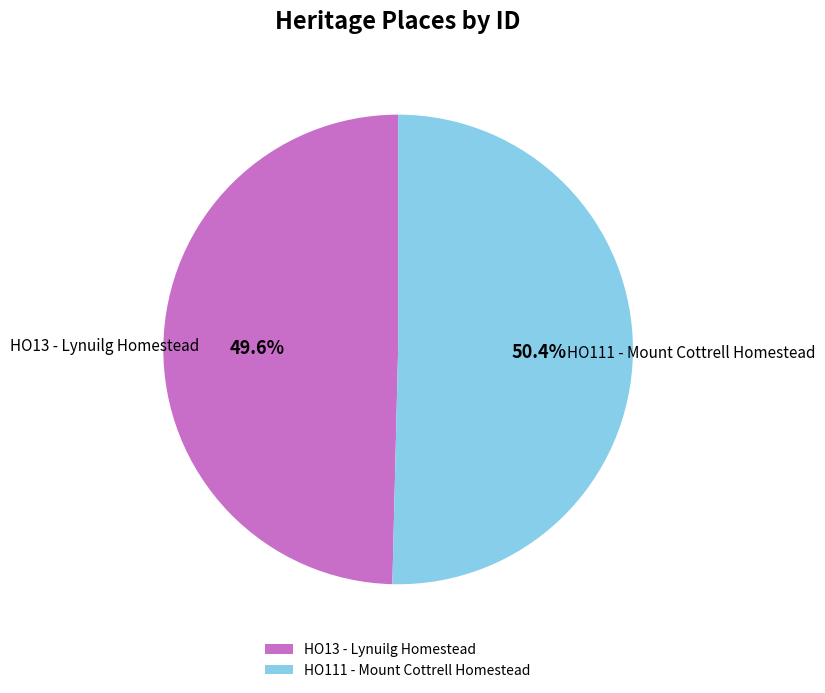

How many segments does this pie chart have?

2